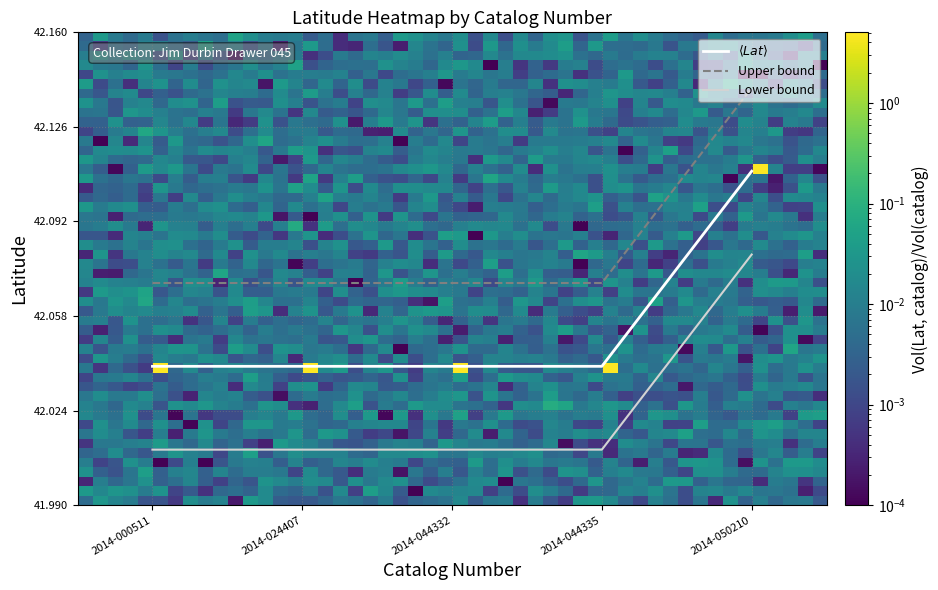

Which category has the highest value in the Upper bound series?

2014-050210